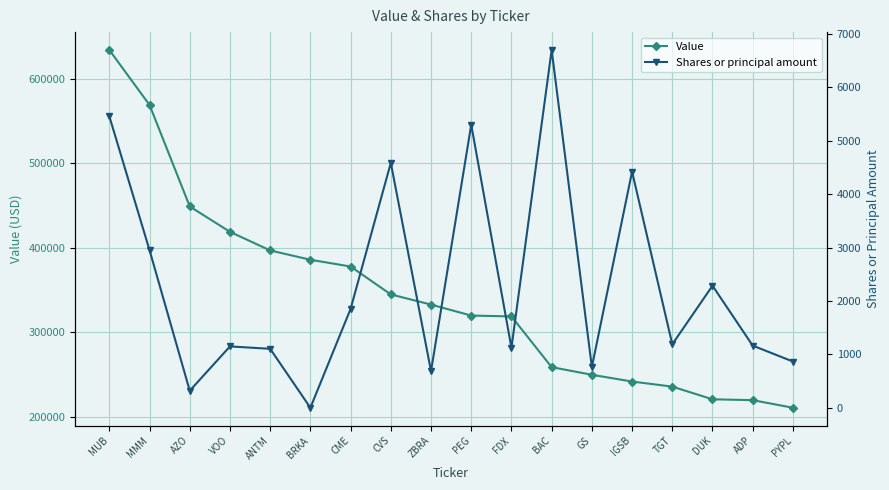

What is the value of the Shares or principal amount point at the 18th from the left?

867